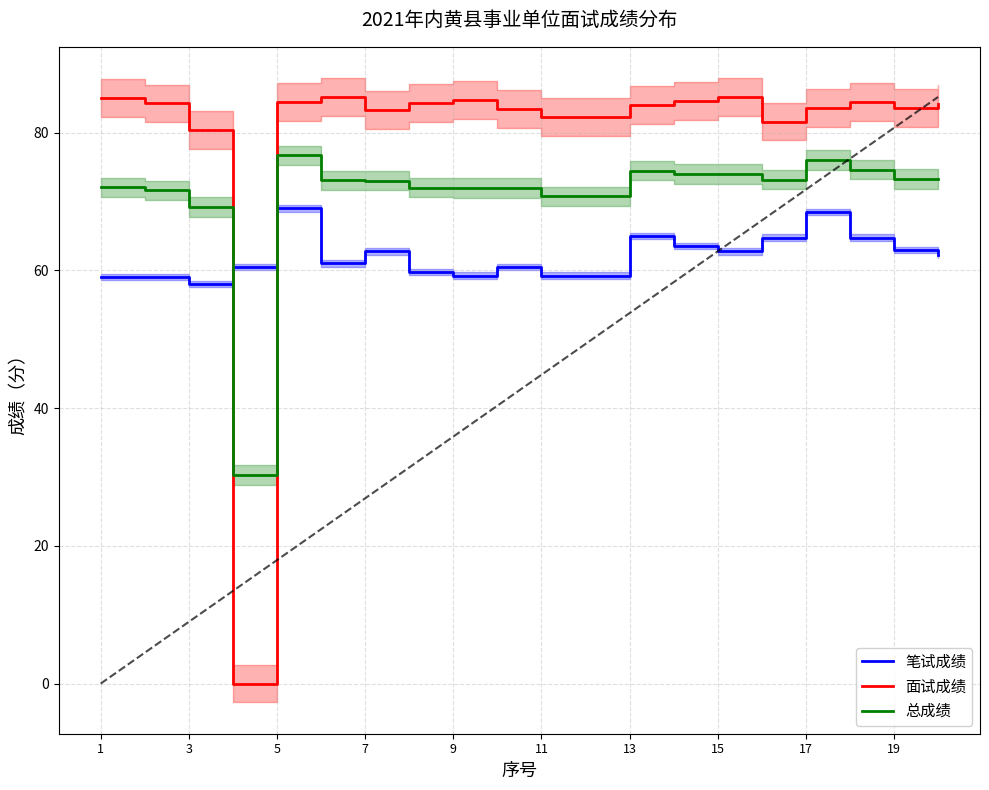

The value of 总成绩 at 15 is 74.0. True or false?

True